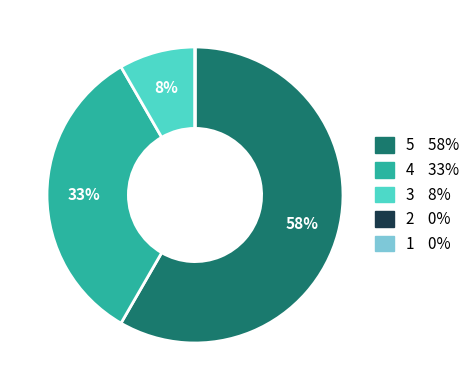

Does any single category account for the majority?

Yes